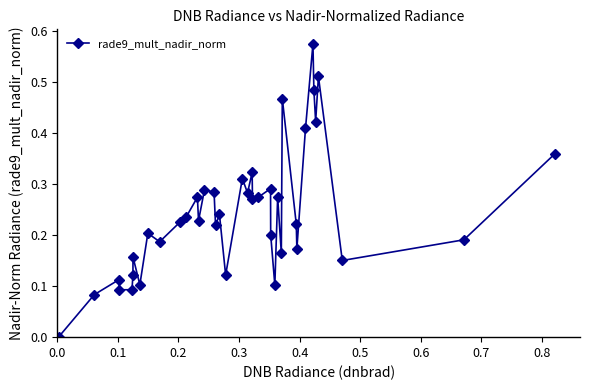

What is the sum of all values?

9.7